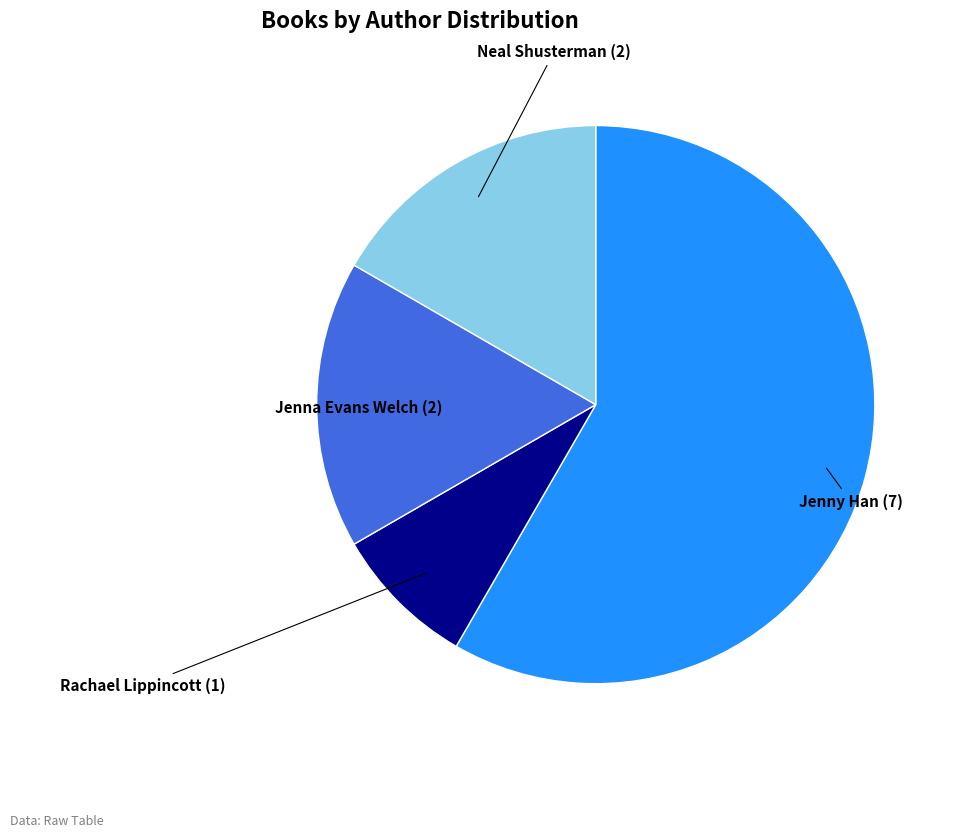

Is there a majority slice in this chart?

Yes